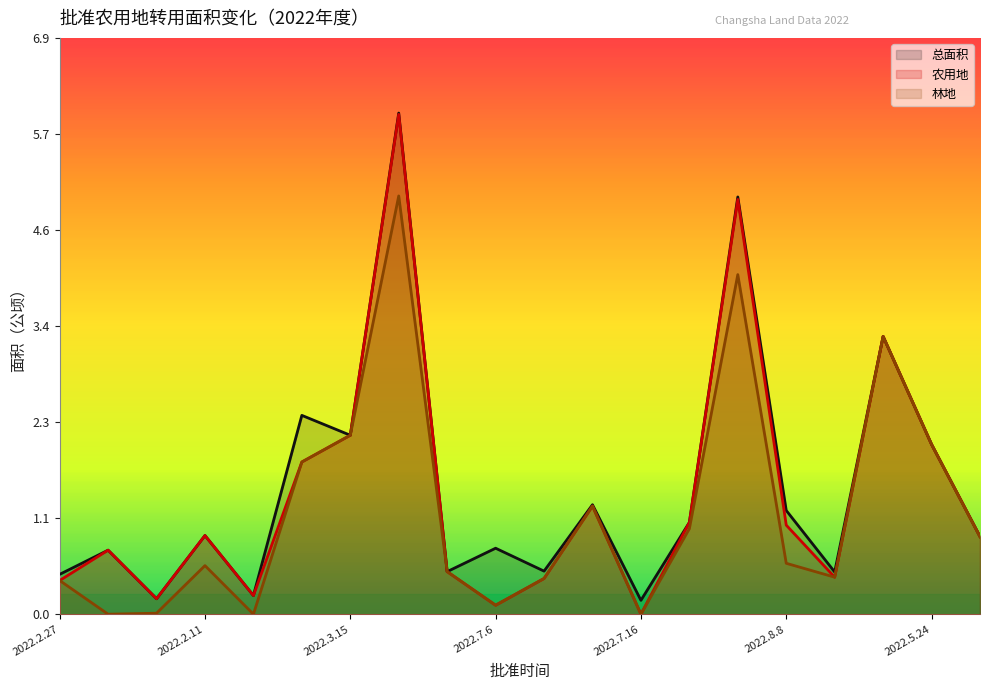

Is the value of 农用地 at 2022.7.16 greater than the value of 林地 at 2022.7.16?

No